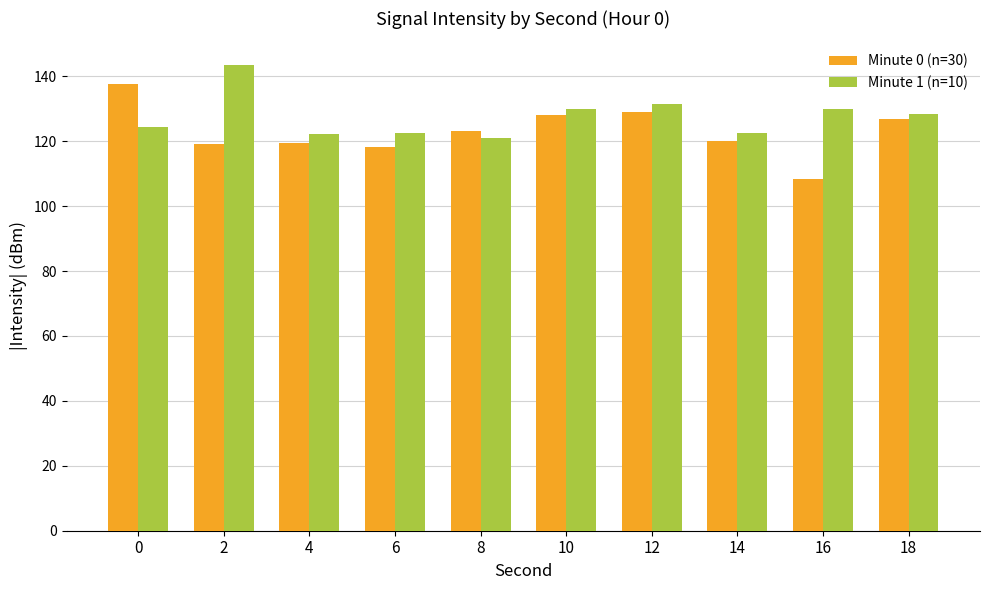

Are the bars horizontal?

No